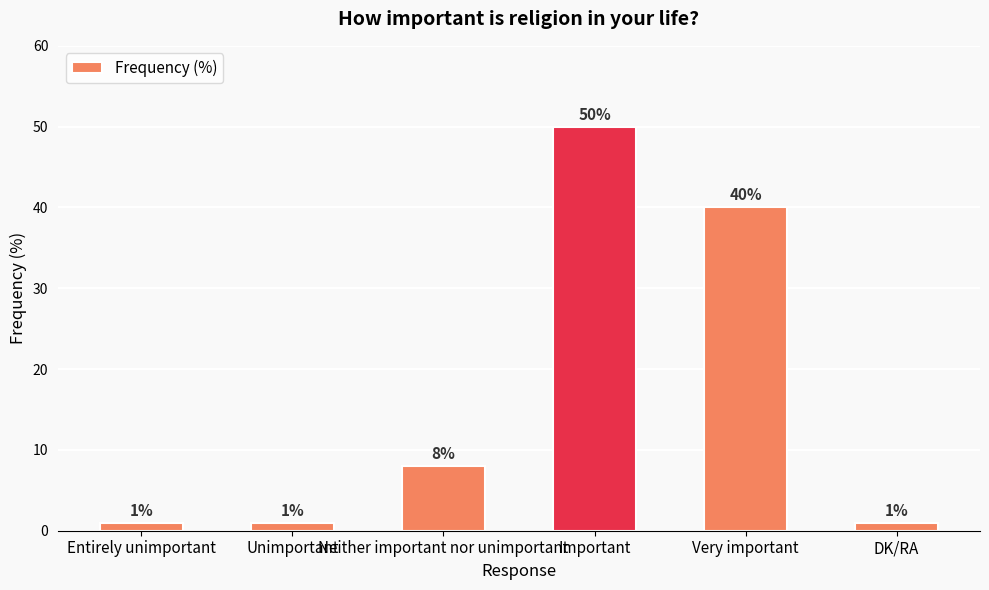

How many distinct data groups are displayed?

1